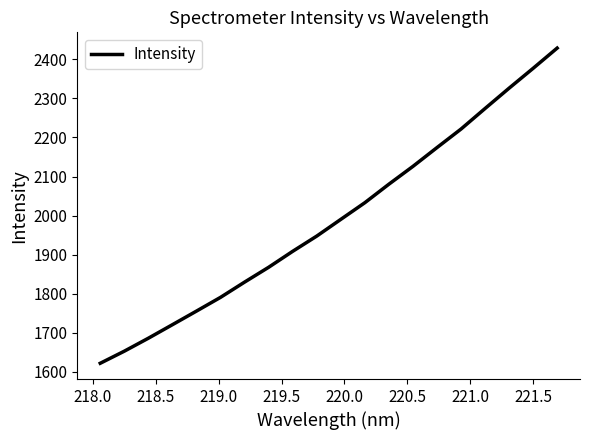

How many lines are shown in the chart?

1